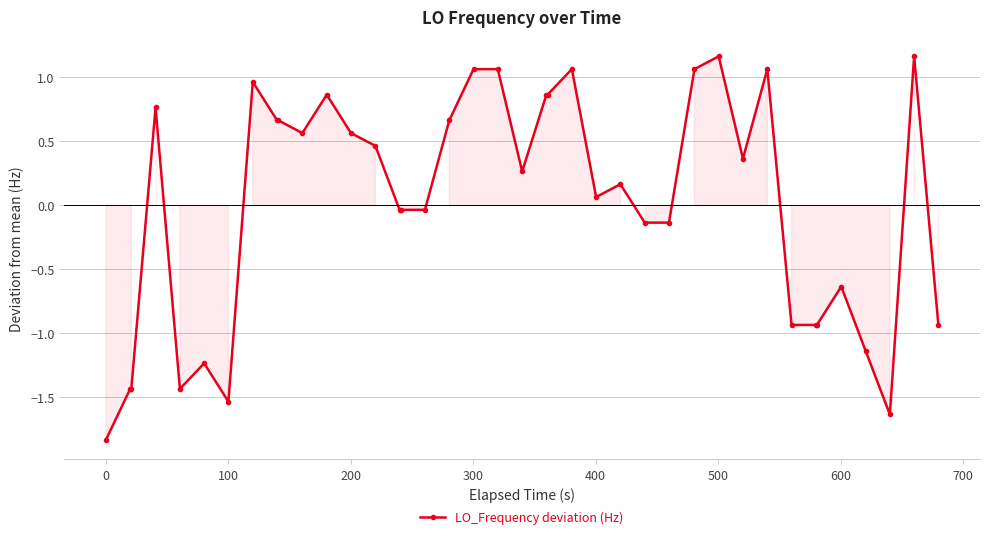

What is the difference between the maximum and minimum values?

3.0